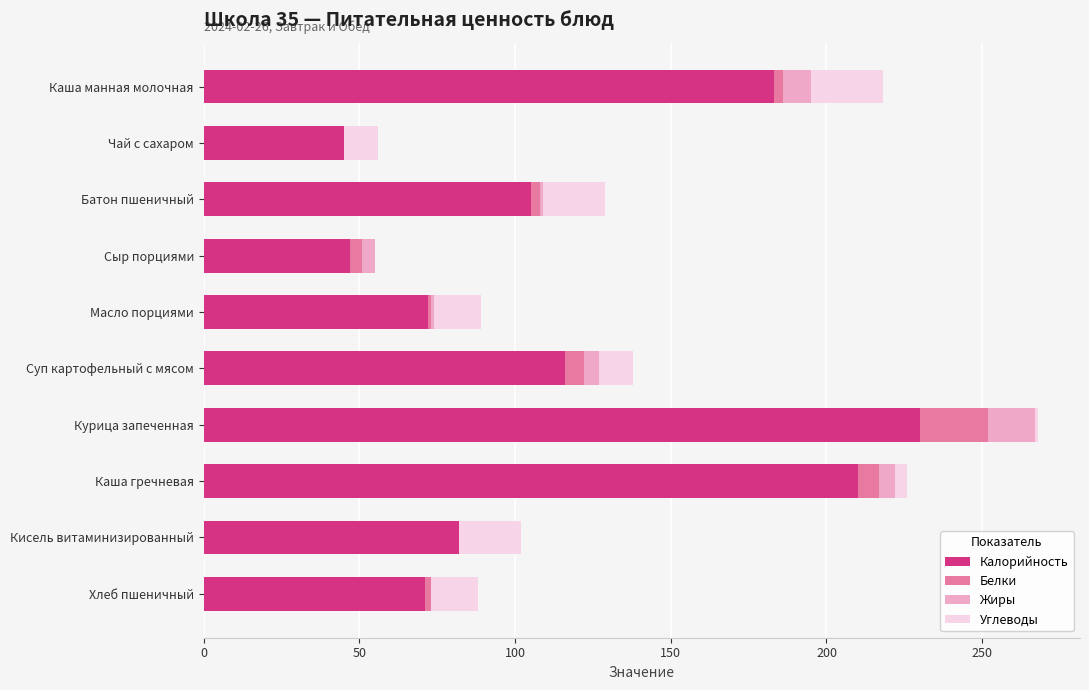

At which label is Калорийность closest to 137?

Суп картофельный с мясом